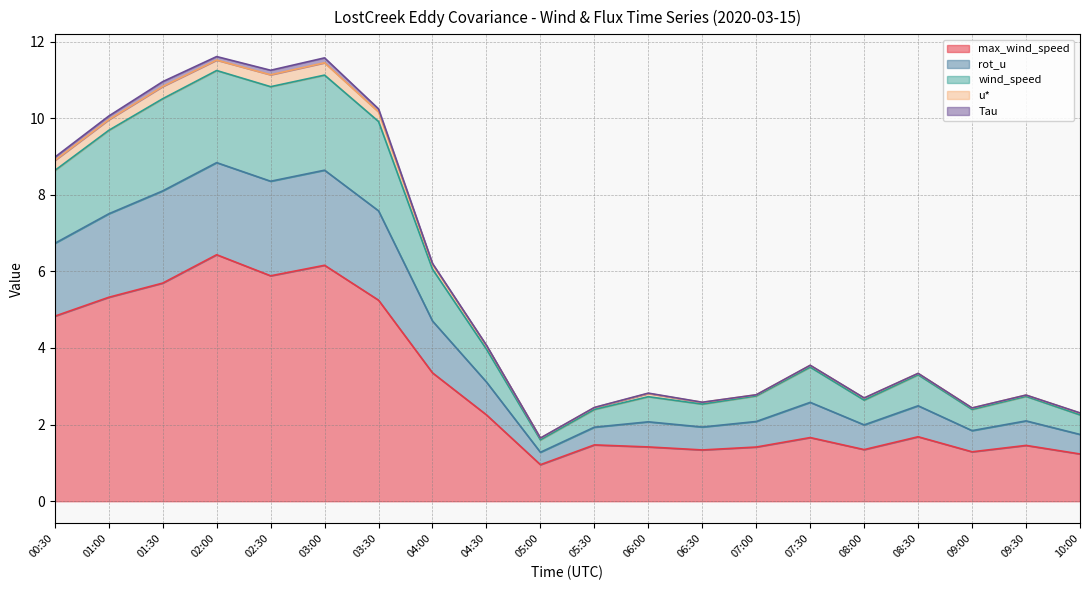

True or false: rot_u and u* intersect in this chart.

False